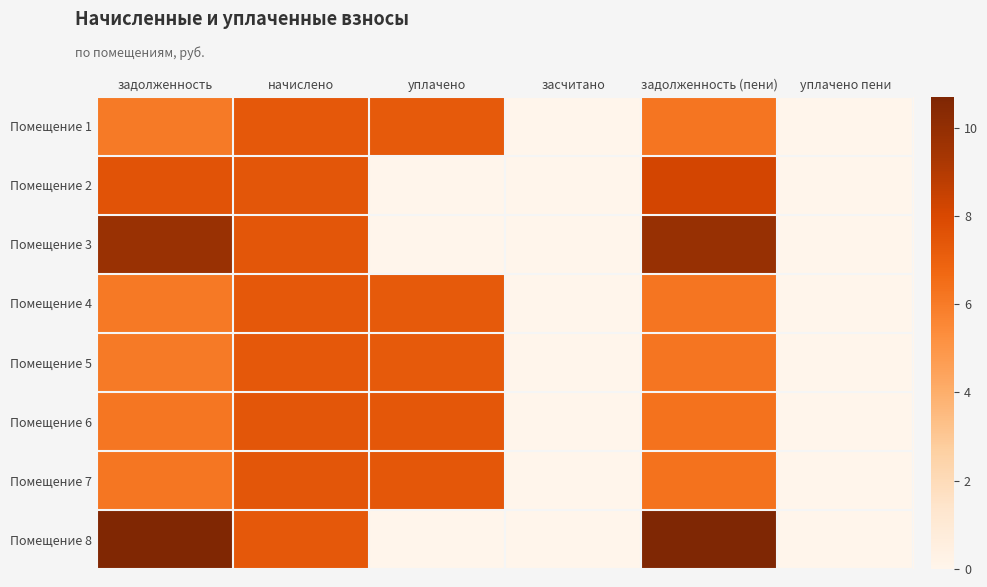

Reading right to left, transcribe all the data shown in this chart.

Помещение 1: уплачено пени=0.0	задолженность (пени)=6.2	засчитано=0.0	уплачено=7.3	начислено=7.3	задолженность=6.1
Помещение 2: уплачено пени=0.0	задолженность (пени)=8.2	засчитано=0.0	уплачено=0.0	начислено=7.4	задолженность=7.5
Помещение 3: уплачено пени=0.0	задолженность (пени)=9.9	засчитано=0.0	уплачено=0.0	начислено=7.4	задолженность=9.7
Помещение 4: уплачено пени=0.0	задолженность (пени)=6.2	засчитано=0.0	уплачено=7.3	начислено=7.3	задолженность=6.1
Помещение 5: уплачено пени=0.0	задолженность (пени)=6.2	засчитано=0.0	уплачено=7.3	начислено=7.3	задолженность=6.1
Помещение 6: уплачено пени=0.0	задолженность (пени)=6.3	засчитано=0.0	уплачено=7.4	начислено=7.4	задолженность=6.1
Помещение 7: уплачено пени=0.0	задолженность (пени)=6.3	засчитано=0.0	уплачено=7.4	начислено=7.4	задолженность=6.2
Помещение 8: уплачено пени=0.0	задолженность (пени)=10.7	засчитано=0.0	уплачено=0.0	начислено=7.3	задолженность=10.6